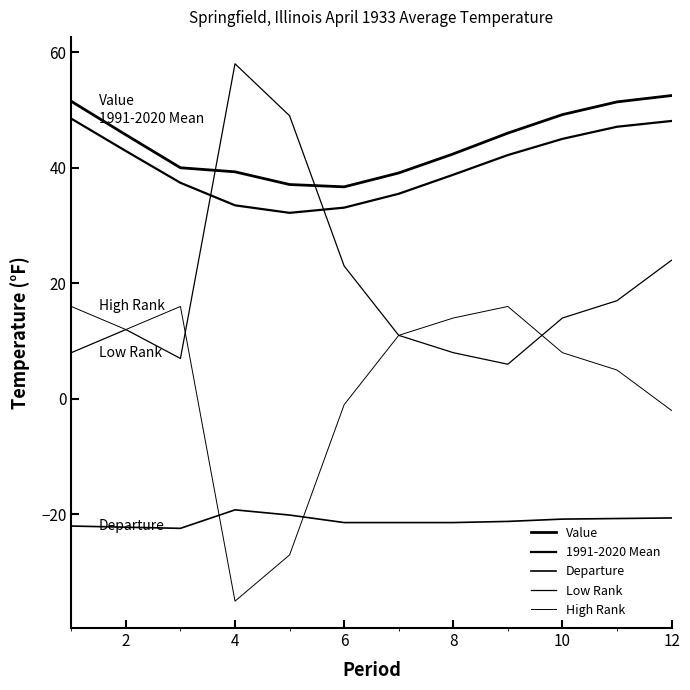

What is the difference between the second highest and minimum values in the Departure series?

2.3